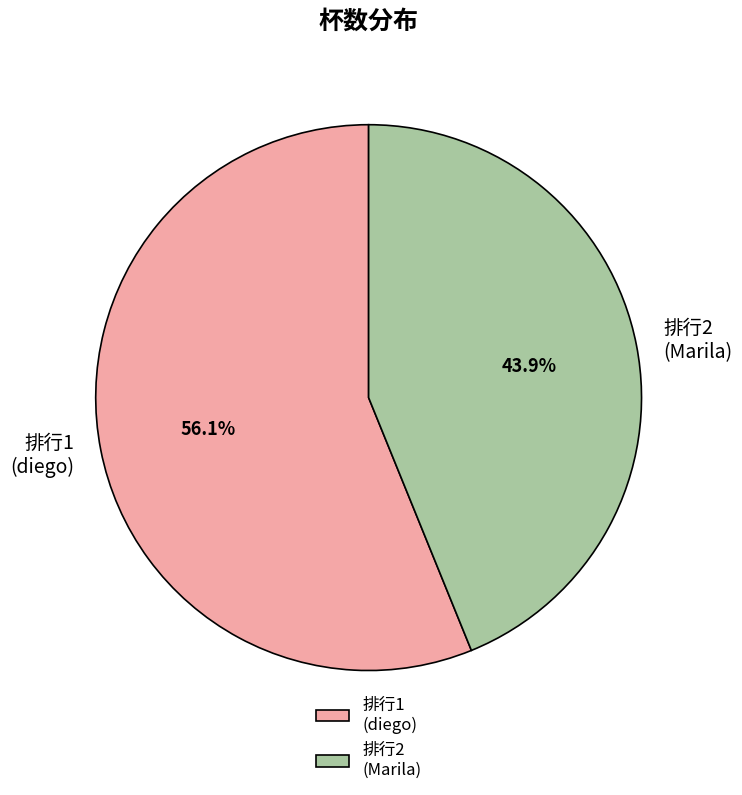

What is the largest slice in the pie chart?

排行1 (diego)